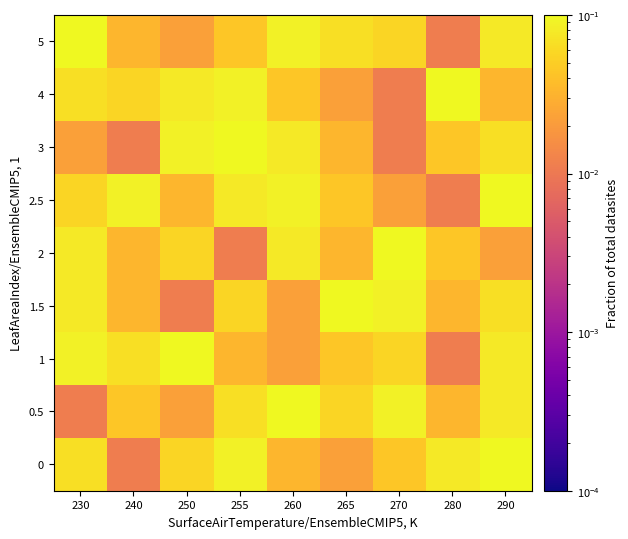

What is the difference between the highest and lowest values at 265?

0.1